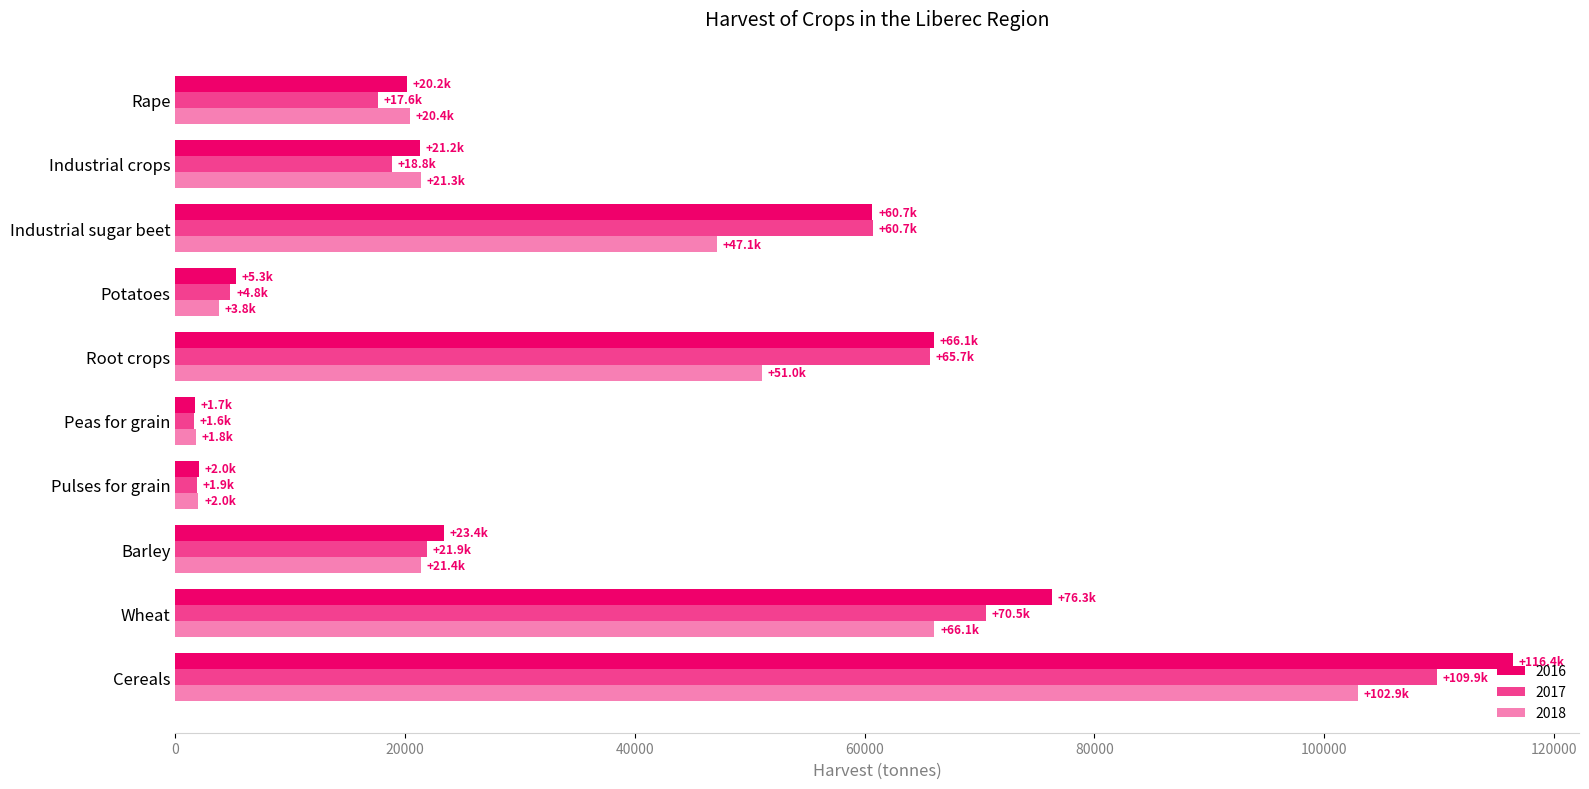

How many data points in 2017 are above 21855?

5